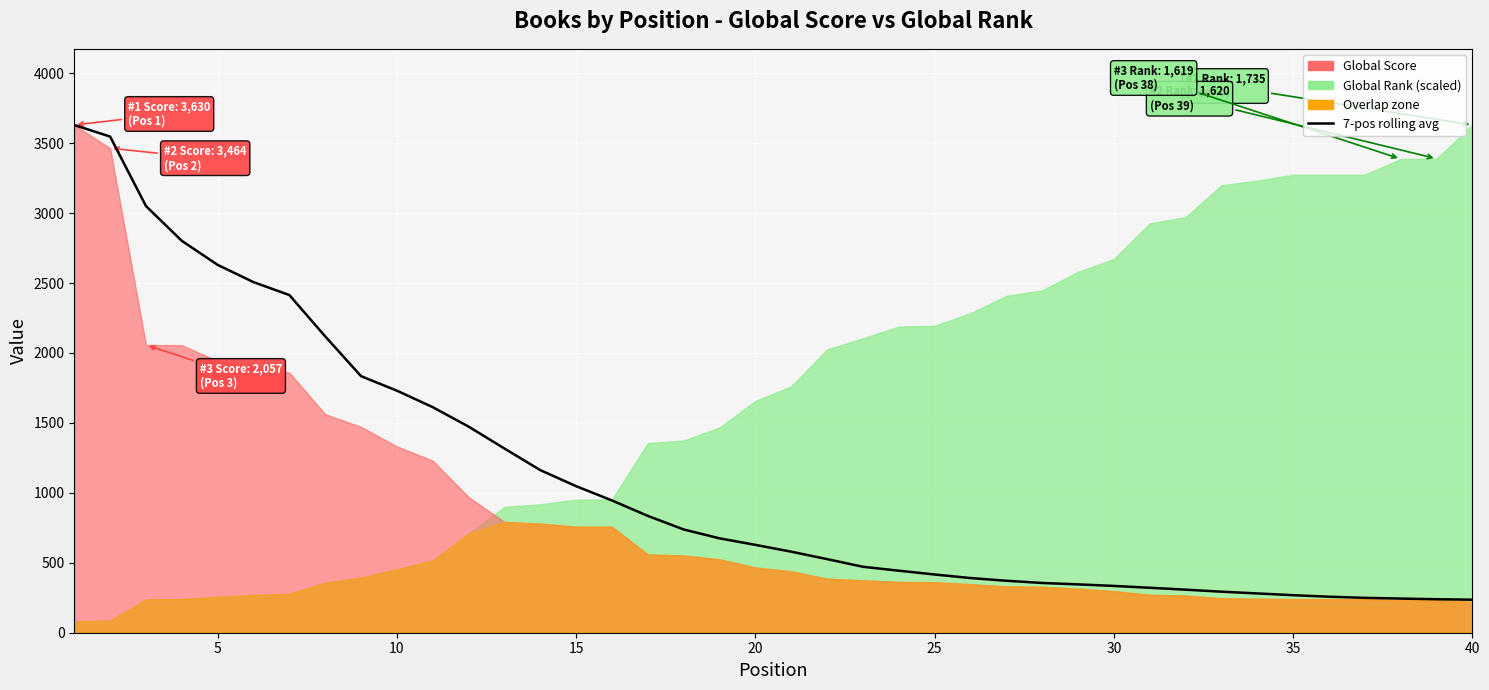

True or false: the data has more than 1 interior local peaks.

False